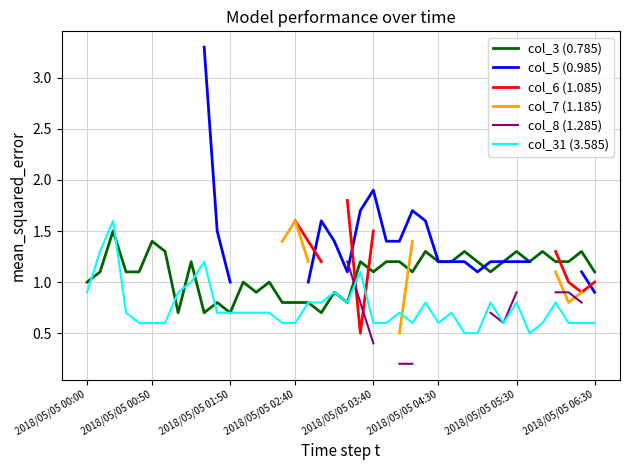

What value does the col_7 (1.185) series have at 38?

0.9